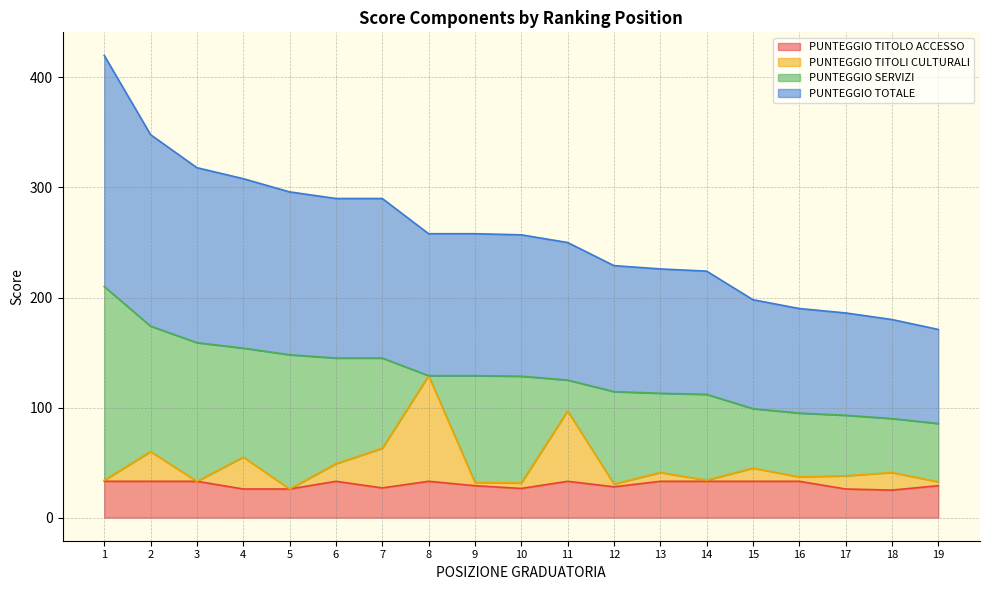

What is the difference between the highest and lowest values at 2?

141.0